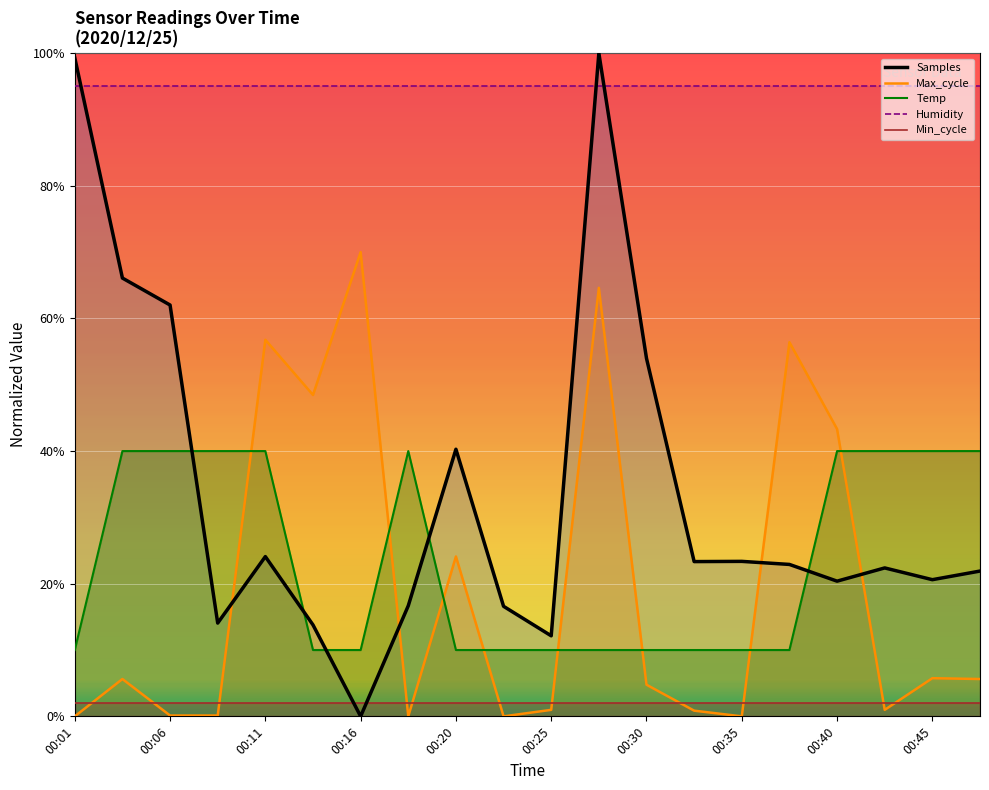

What is the difference between the second highest and minimum values in the Samples series?

1.0